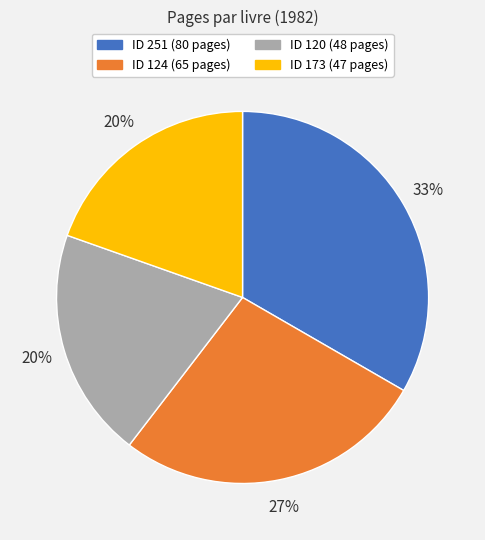

Does any single category account for the majority?

No